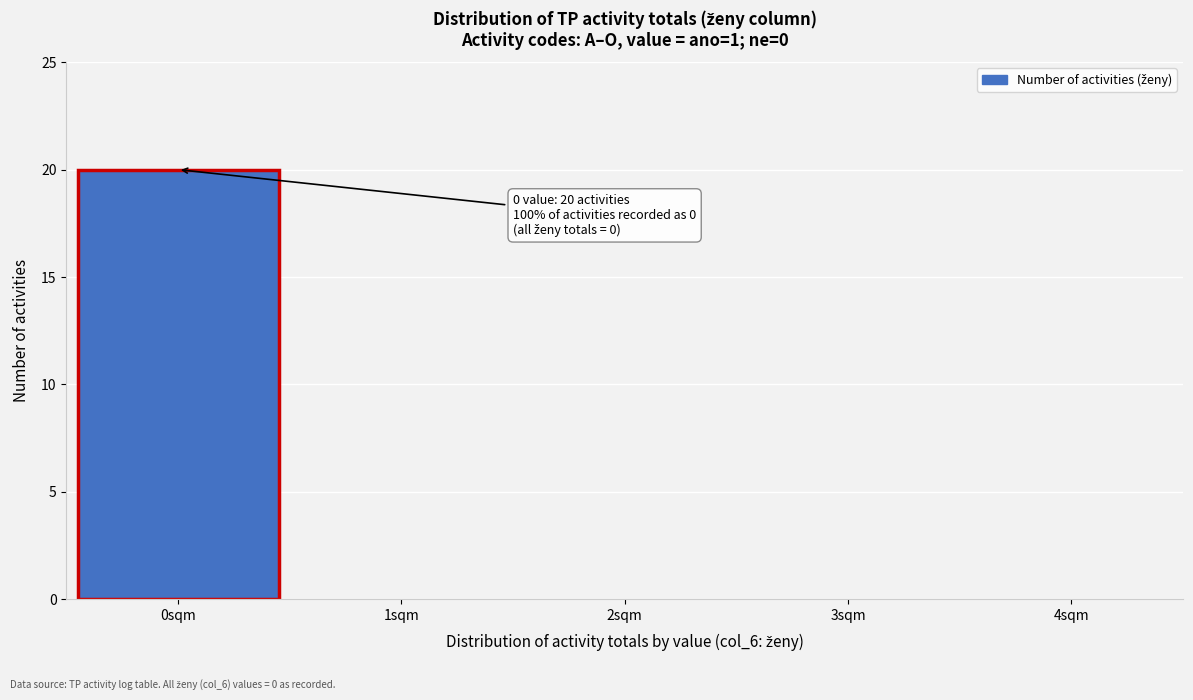

Reading right to left, list all the values displayed in this chart.

4sqm=0	3sqm=0	2sqm=0	1sqm=0	0sqm=20